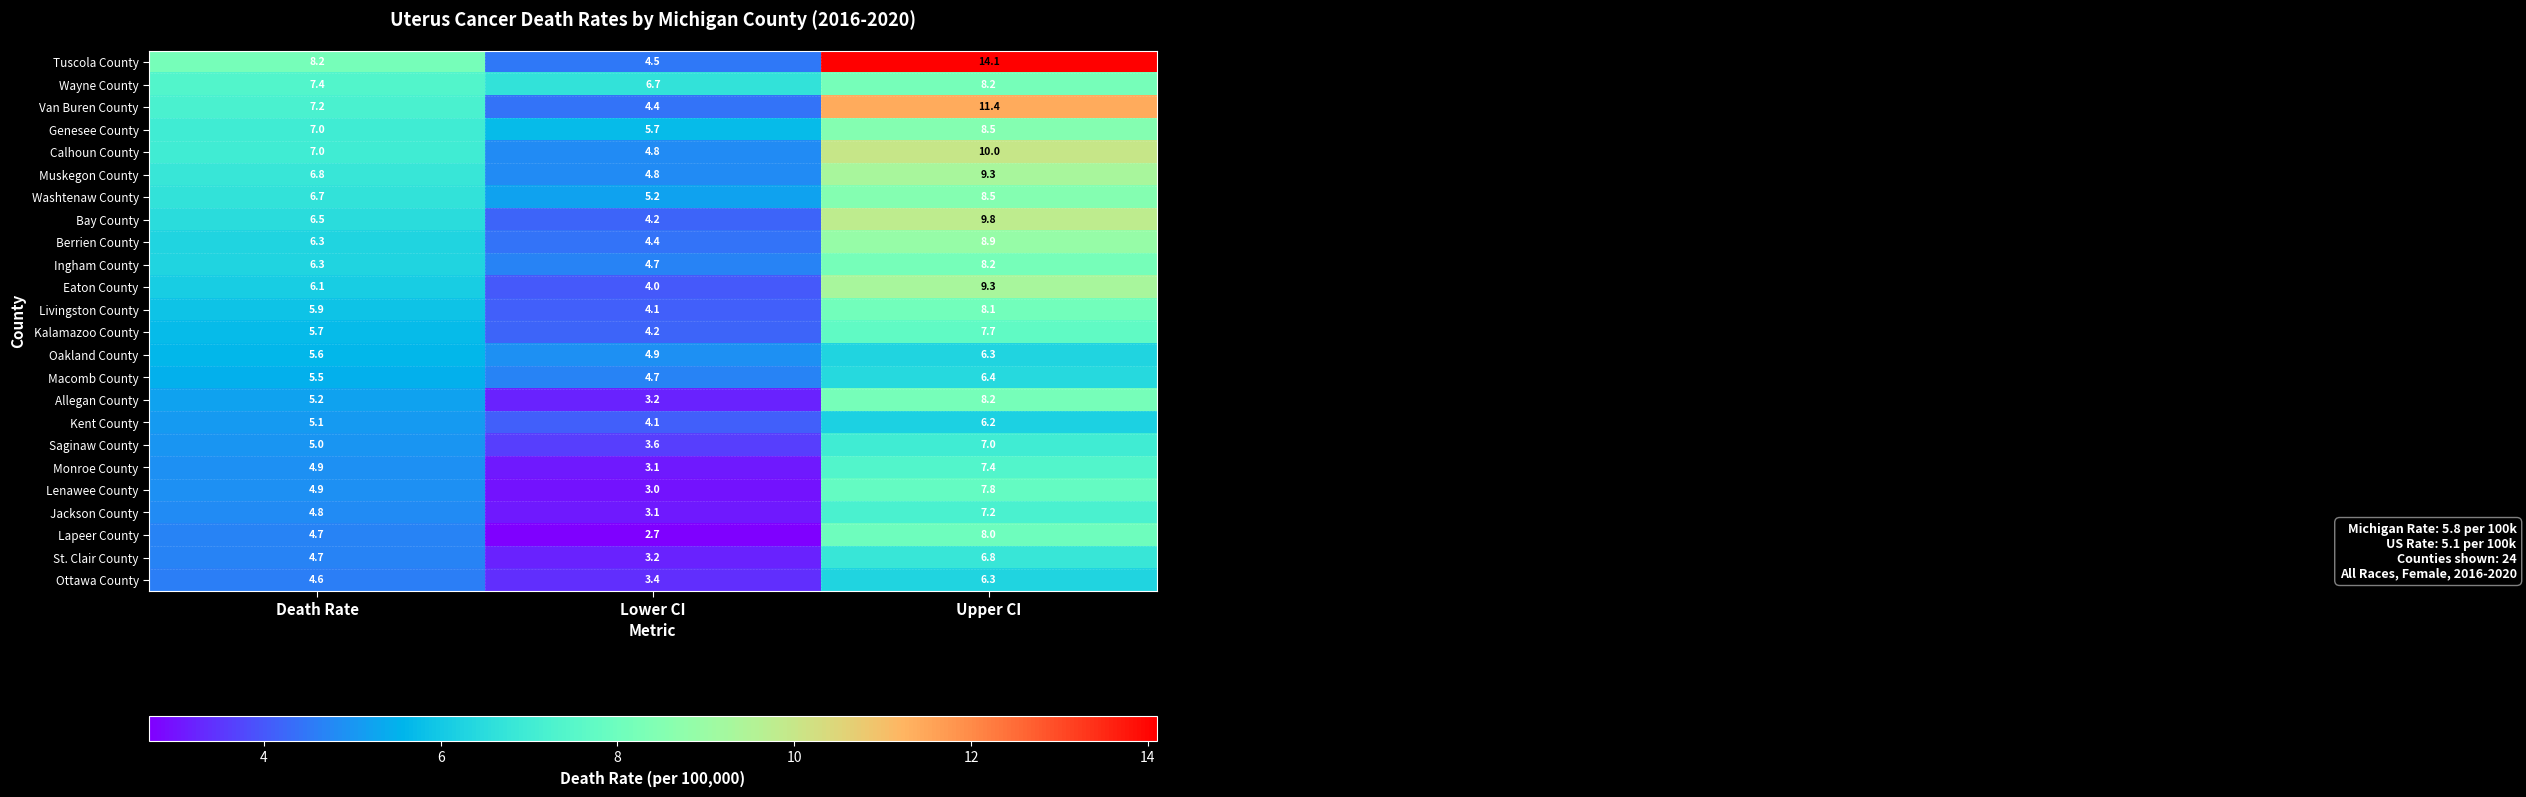

Which label corresponds to the smallest value in the chart?

Lower CI